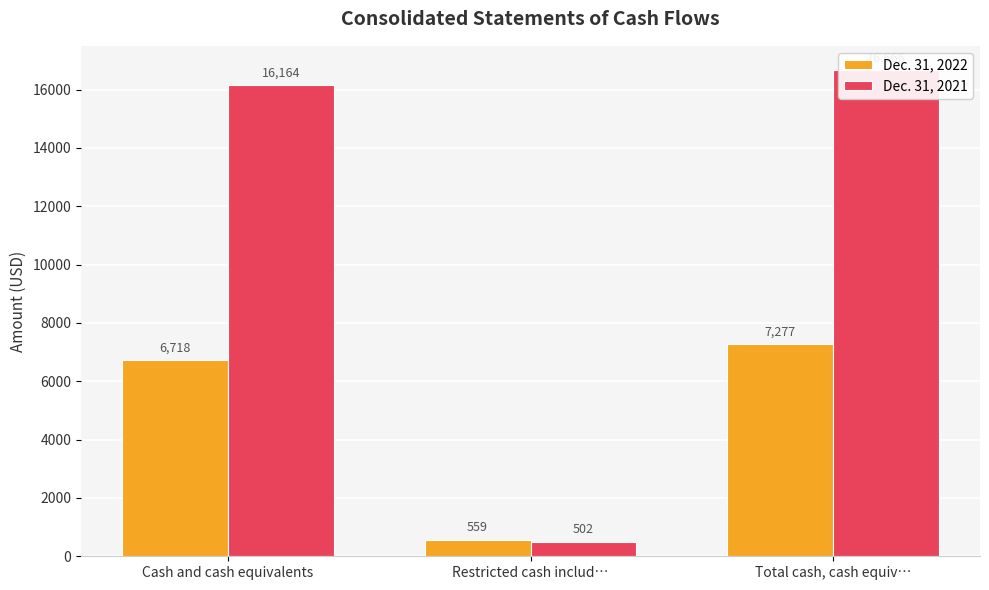

Rank the series by their average value, from lowest to highest.

Dec. 31, 2022, Dec. 31, 2021